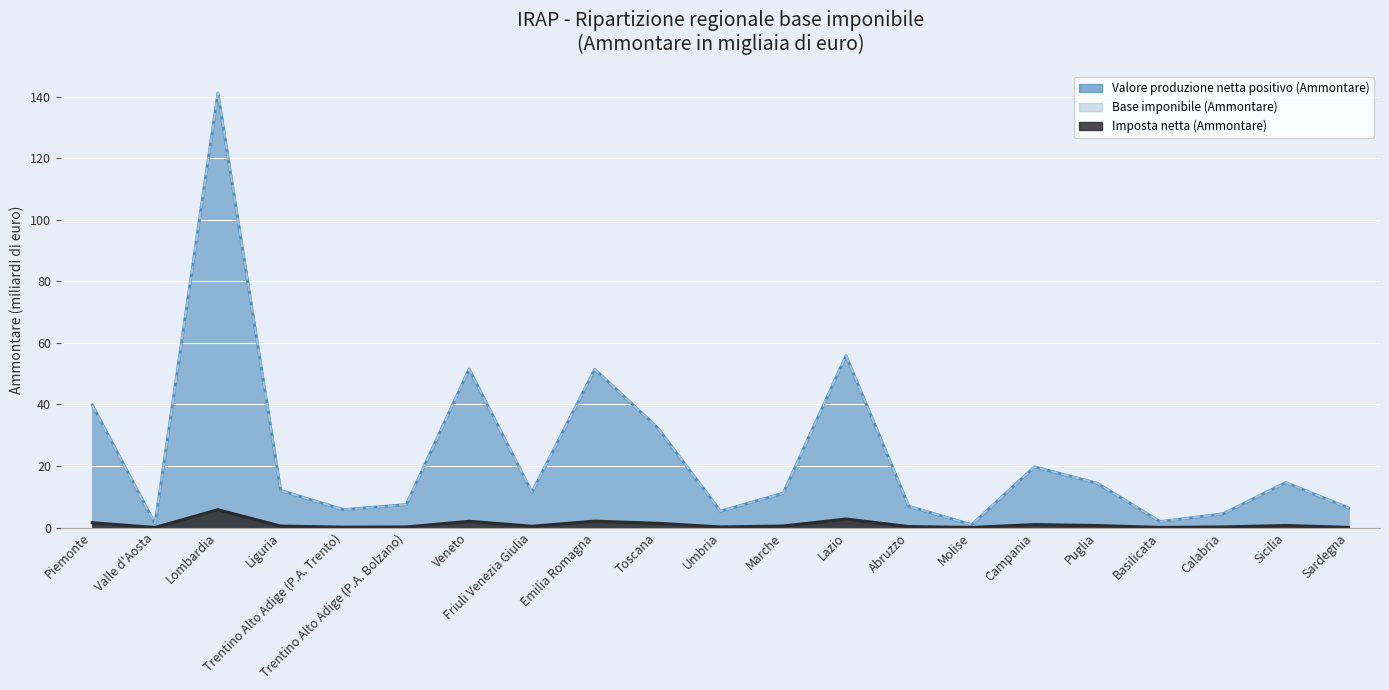

How many lines are shown in the chart?

3